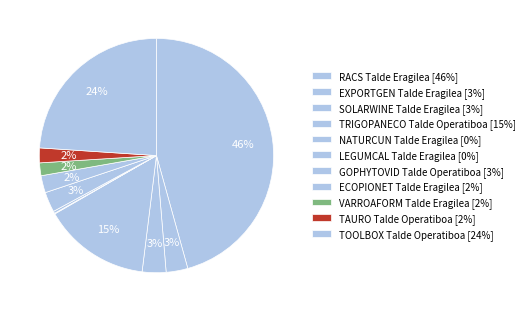

Between GOPHYTOVID and RACS, which is larger?

RACS